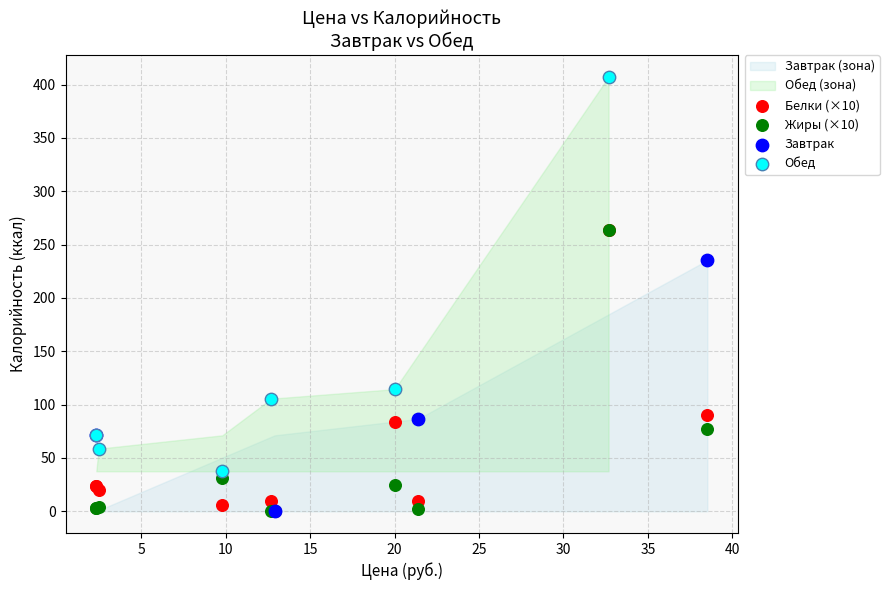

Which series reaches the maximum Y coordinate?

Обед